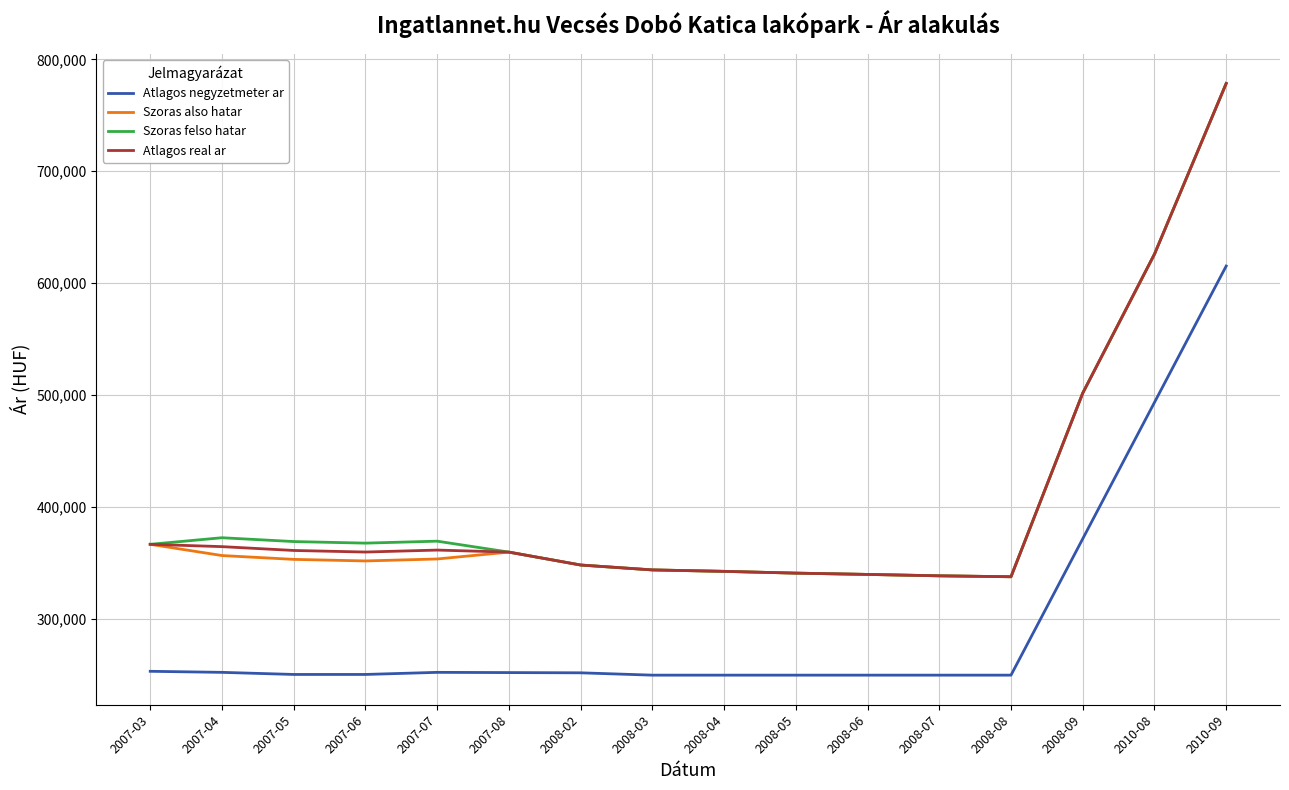

True or false: Atlagos negyzetmeter ar and Atlagos real ar intersect in this chart.

False